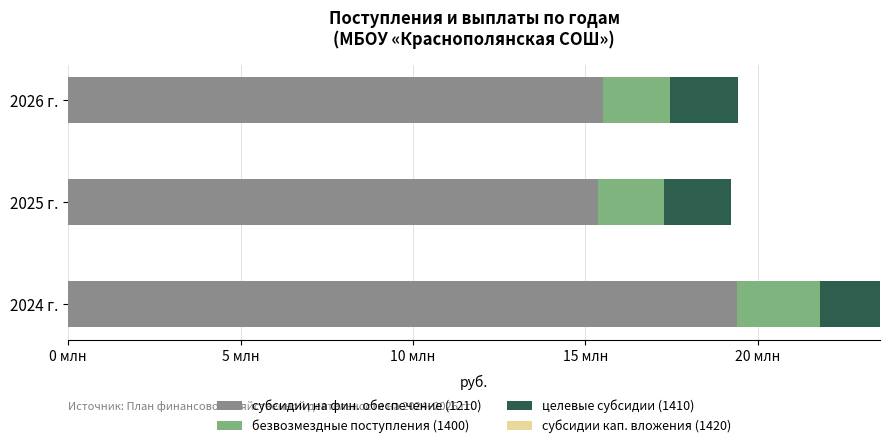

What is the average value of the субсидии на фин. обеспечение (1210) series?

16761507.2